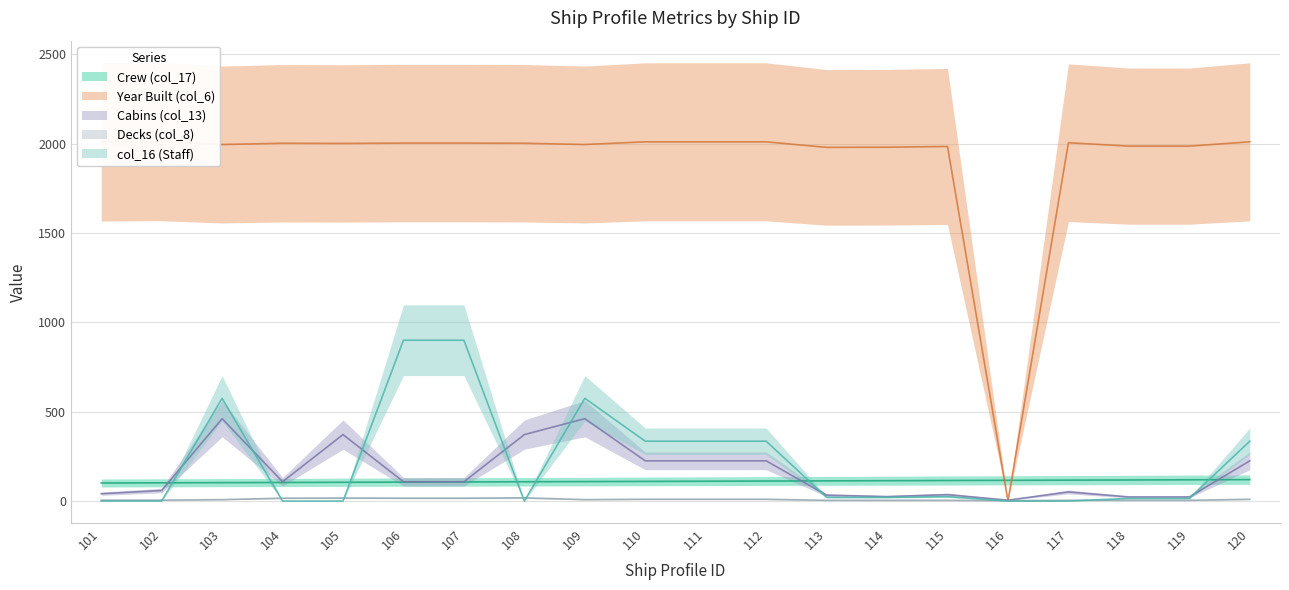

Reading left to right, extract all data points from this chart.

Crew (col_17): 101=101	102=102	103=103	104=104	105=105	106=106	107=107	108=108	109=109	110=110	111=111	112=112	113=113	114=114	115=115	116=116	117=117	118=118	119=119	120=120
Year Built (col_6): 101=2009	102=2011	103=1995	104=2002	105=2001	106=2003	107=2003	108=2002	109=1995	110=2010	111=2010	112=2010	113=1979	114=1980	115=1984	116=0	117=2005	118=1986	119=1986	120=2010
Cabins (col_13): 101=41	102=59	103=461	104=108	105=372	106=108	107=108	108=372	109=461	110=225	111=225	112=225	113=33	114=25	115=36	116=5	117=51	118=23	119=23	120=225
Decks (col_8): 101=5	102=5	103=8	104=16	105=17	106=16	107=16	108=18	109=8	110=10	111=10	112=10	113=4	114=4	115=4	116=2	117=4	118=4	119=4	120=10
col_16 (Staff): 101=0	102=0	103=575	104=0	105=0	106=900	107=900	108=0	109=575	110=335	111=335	112=335	113=21	114=21	115=25	116=0	117=0	118=15	119=15	120=335